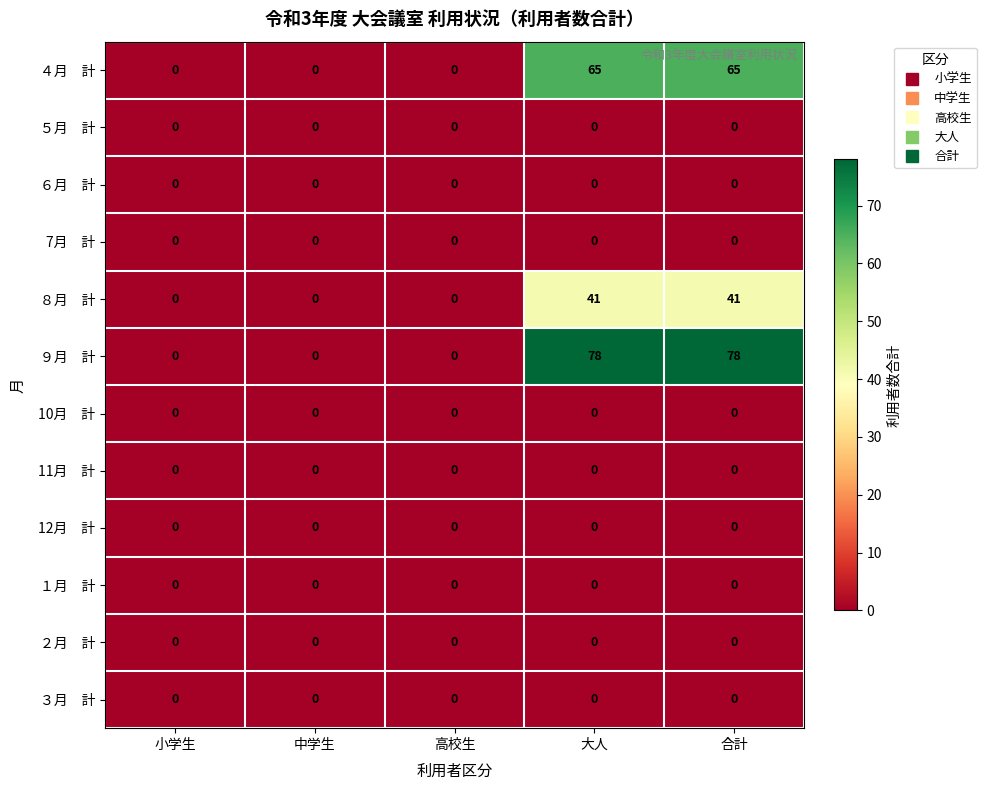

What is the total value across all series at 合計?

184